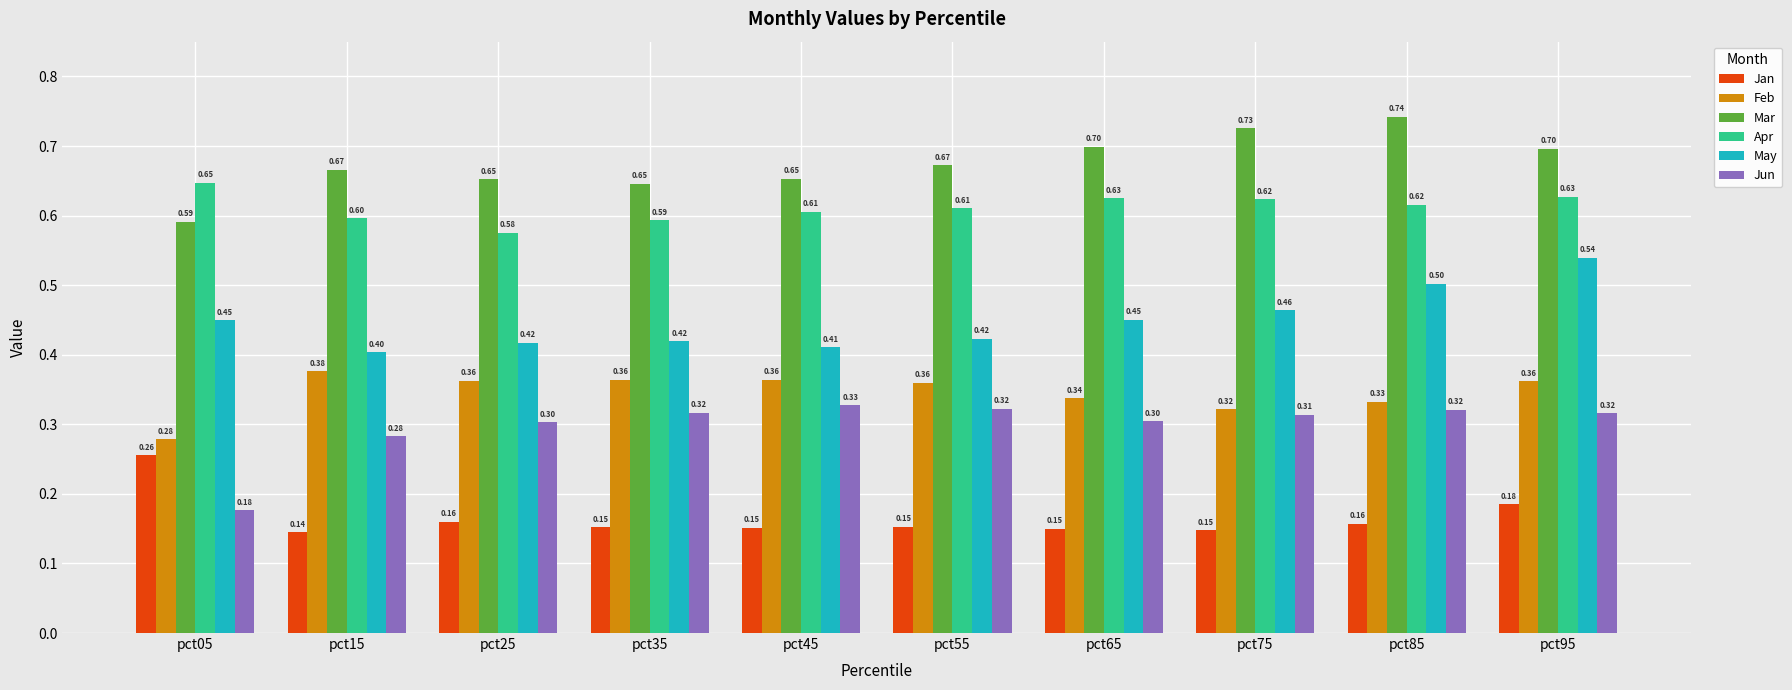

How many data points does each series have?

10